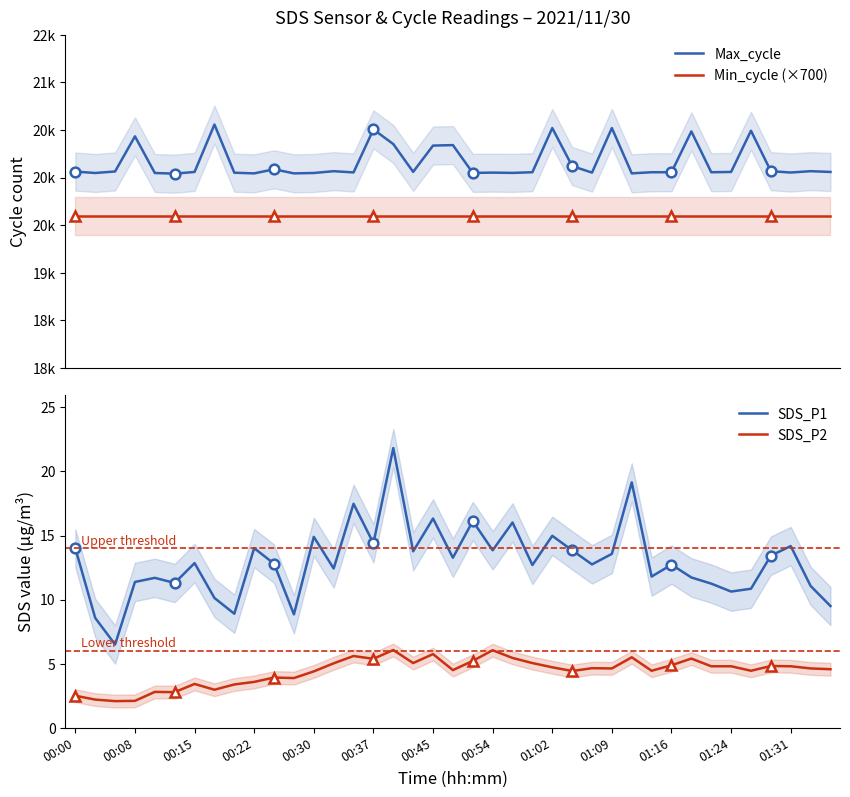

Is it true that SDS_P1 equals 14.0 at 00:22?

True